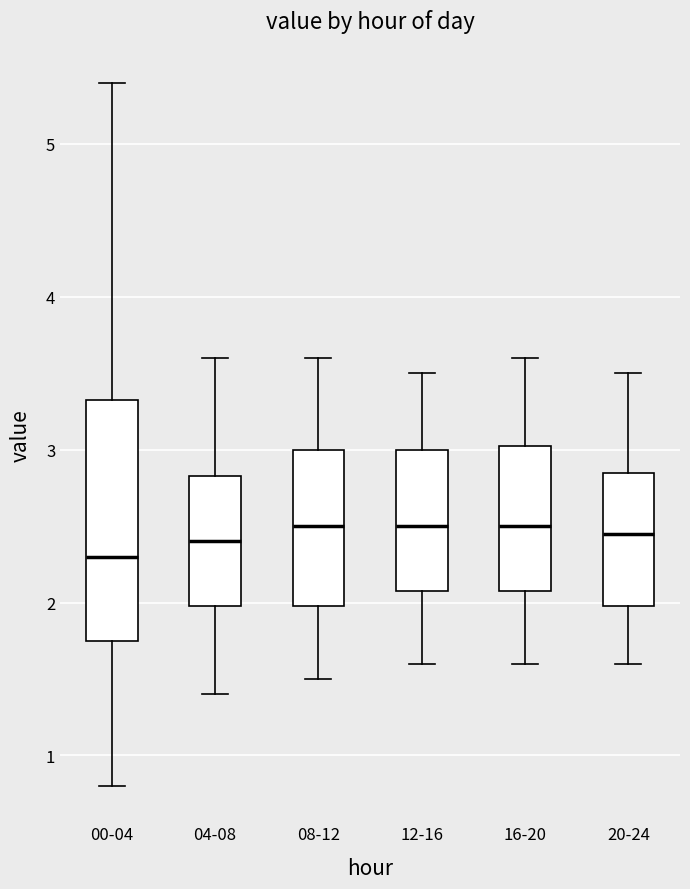

Which box has the lowest median line?

00-04